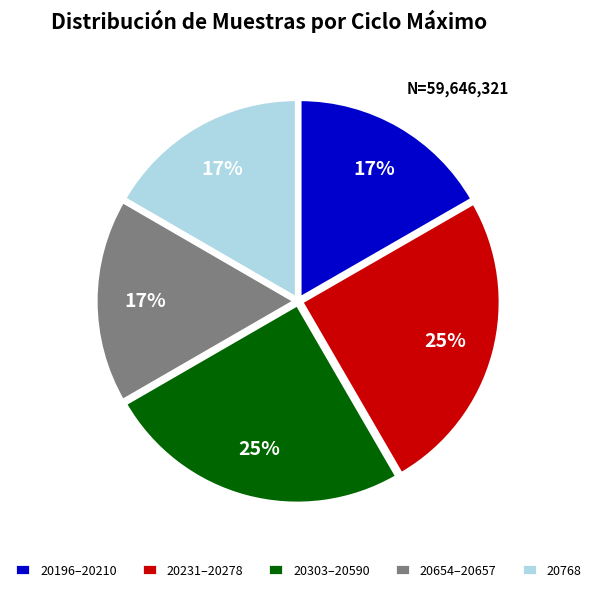

What is the ratio of the value at 20303–20590 to the value at 20196–20210?

1.5